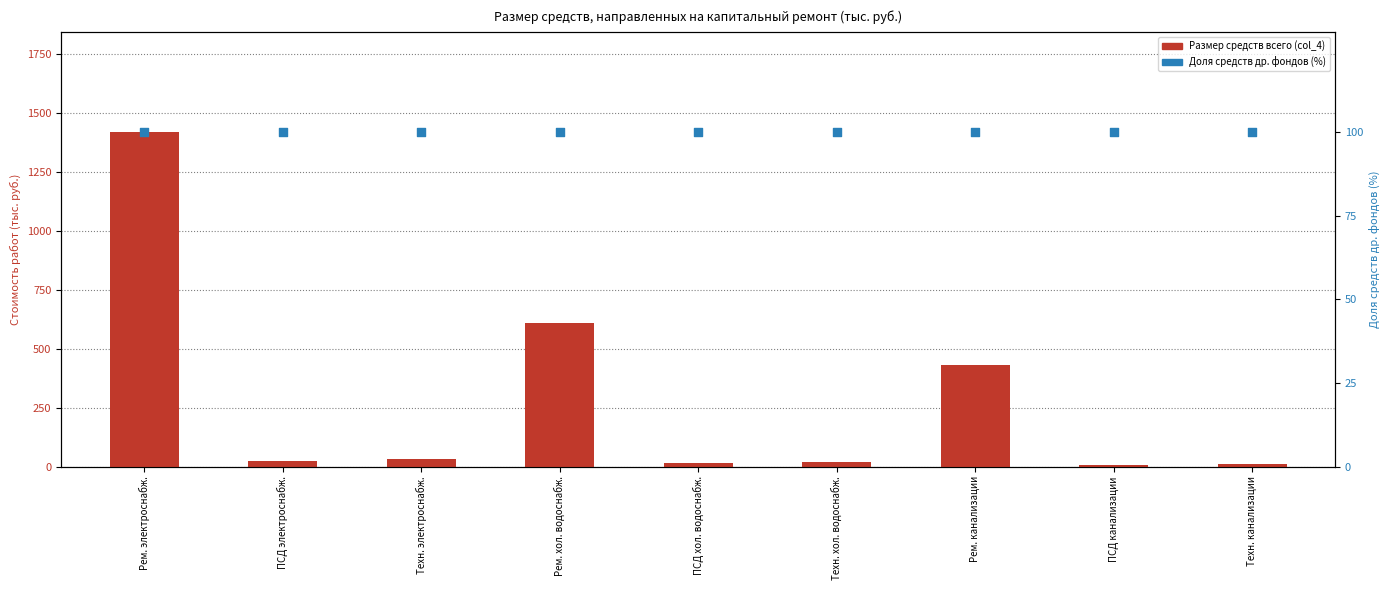

What are all the series names shown in the legend?

Размер средств всего (col_4), Доля средств др. фондов (%)